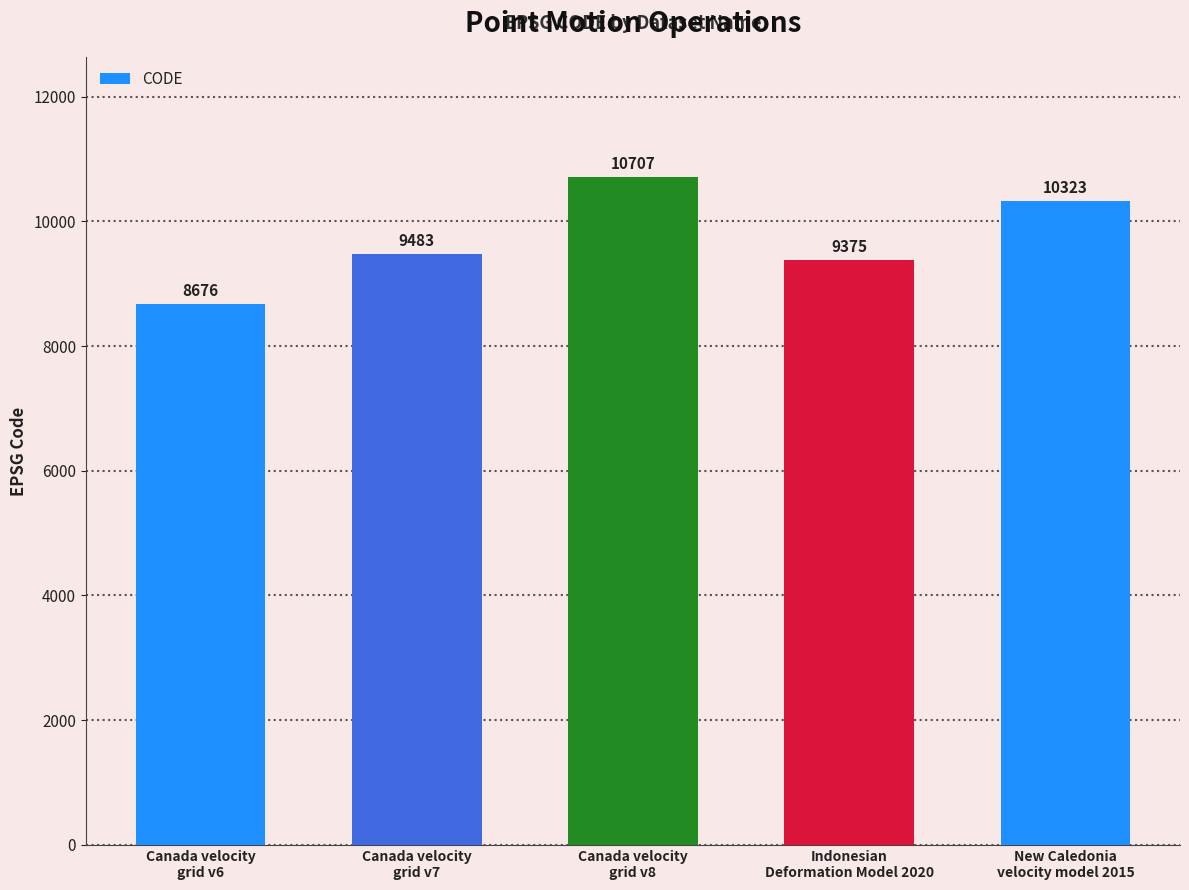

At which category does the chart reach its minimum across all series?

Canada velocity
grid v6